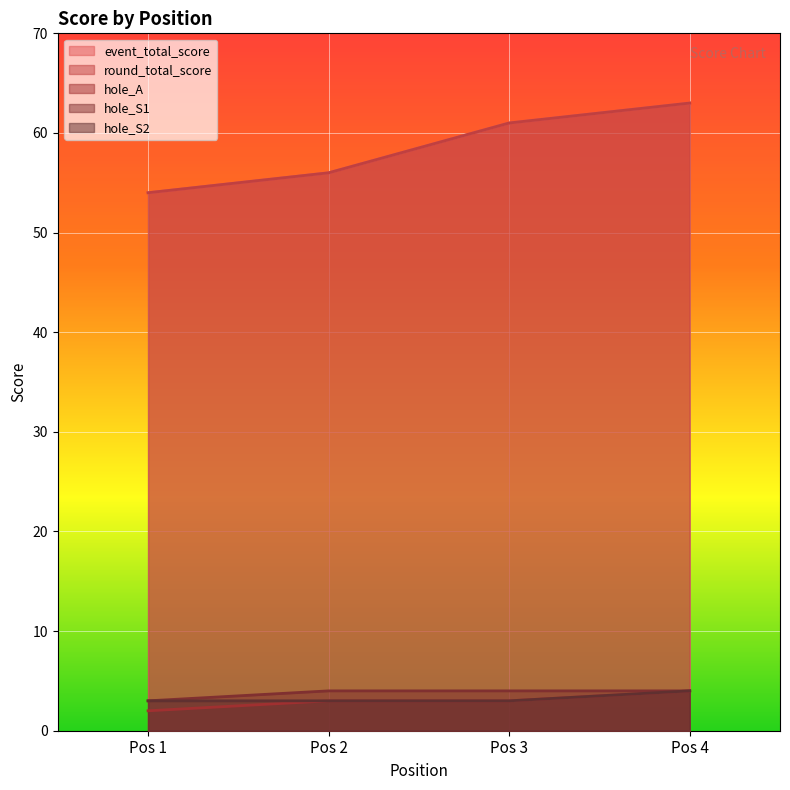

How many lines are shown in the chart?

5